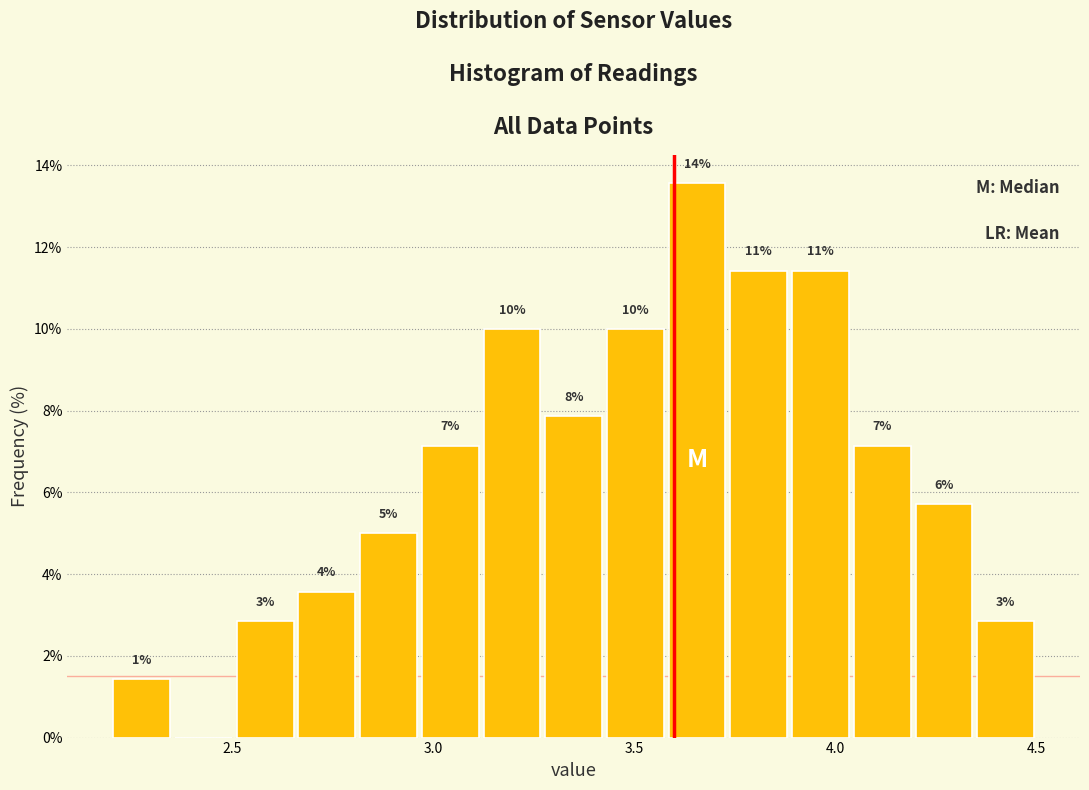

Around what value on the x-axis is the tallest bar? Give the approximate position of its centre, as read against the axis.

3.65